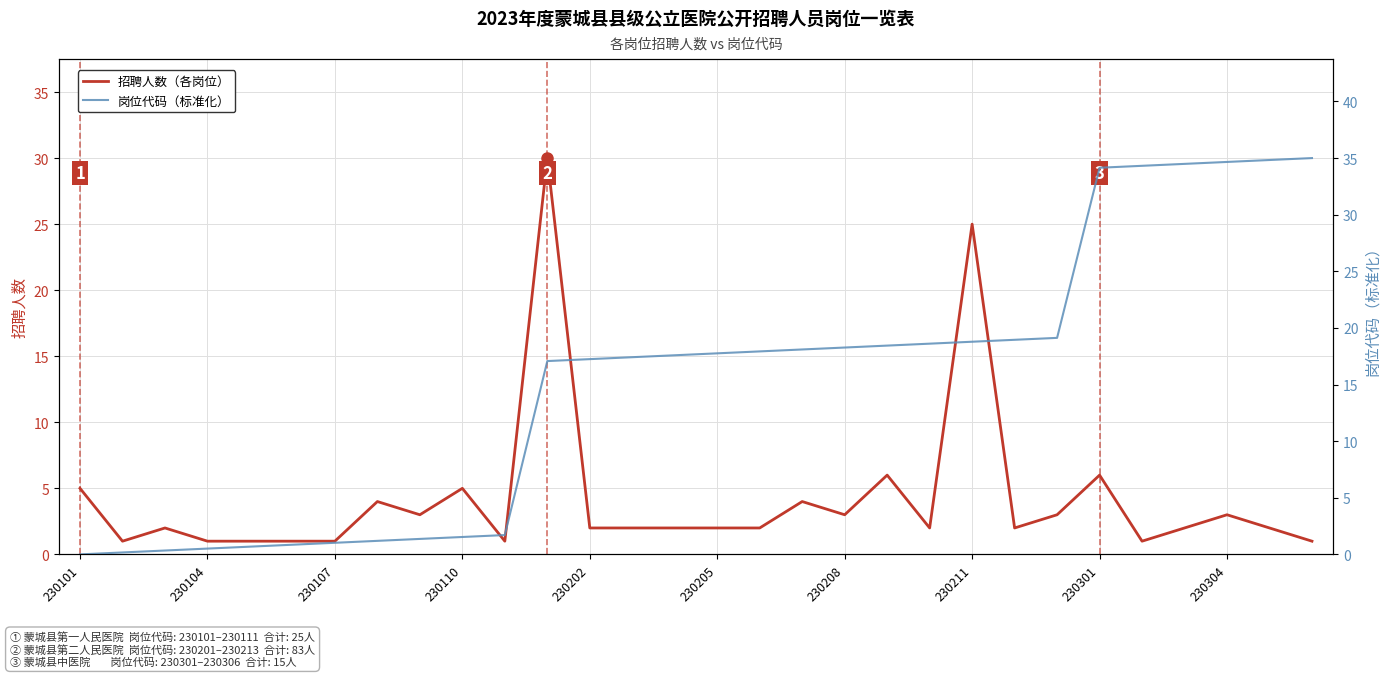

True or false: 岗位代码（标准化） has more than 0 interior local peaks.

False